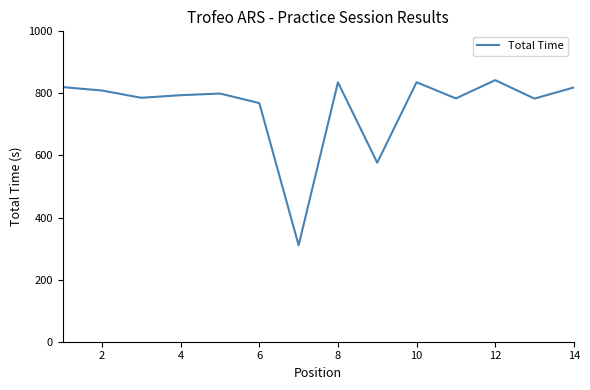

True or false: the data has more than 2 interior local peaks.

True